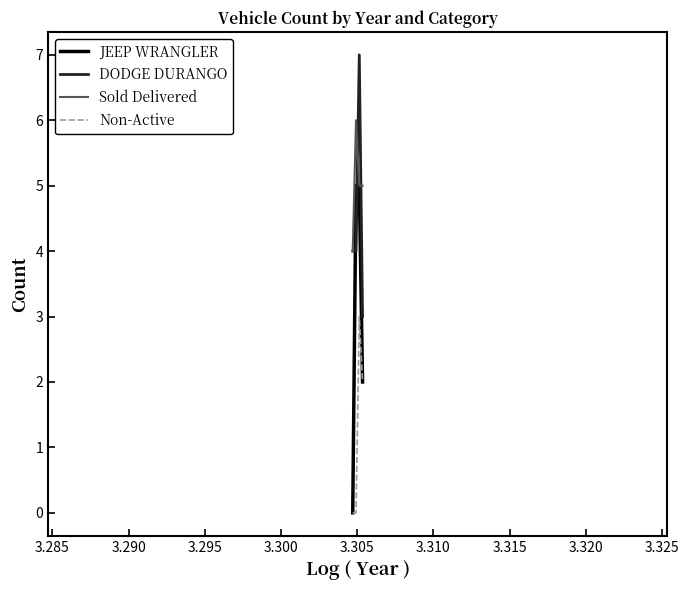

List the series in order of their peak value, highest first.

DODGE DURANGO, Sold Delivered, JEEP WRANGLER, Non-Active